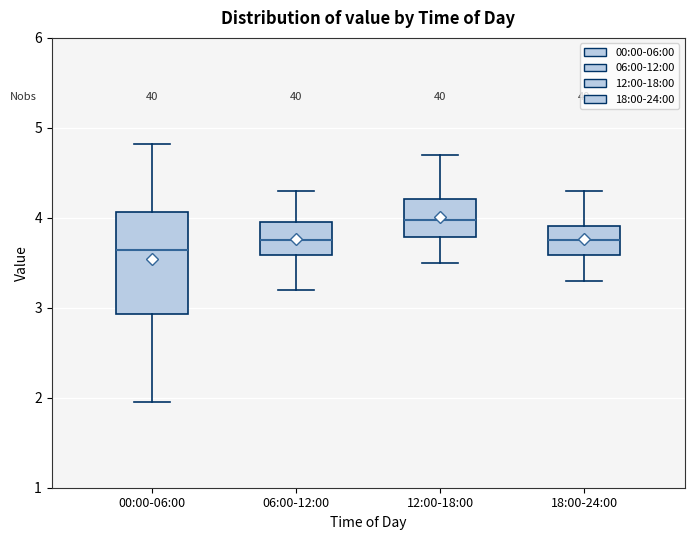

Comparing the boxes themselves (not the whiskers), which one is the tallest?

00:00-06:00